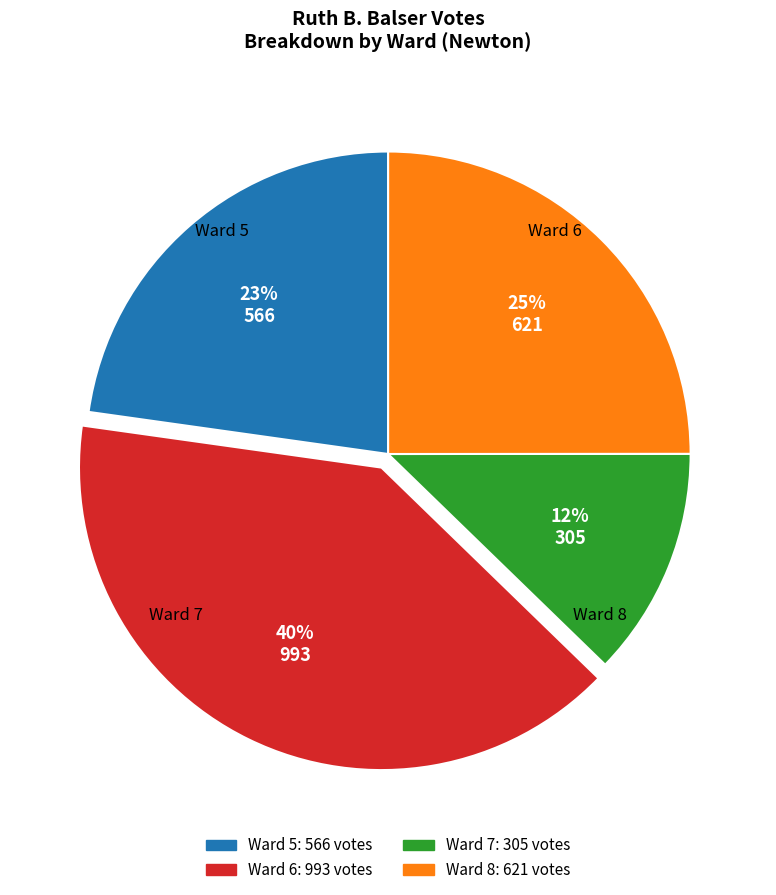

To the nearest percent, what is the difference between the largest and smallest slice percentages?

28%